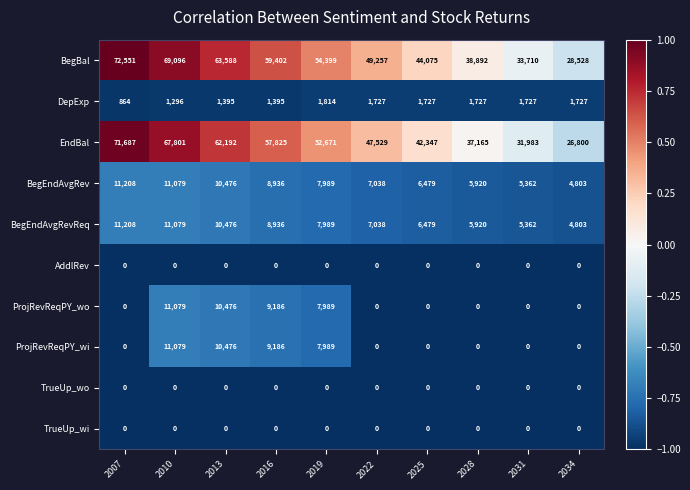

Where is BegEndAvgRevReq nearest to the value 8005?

2019